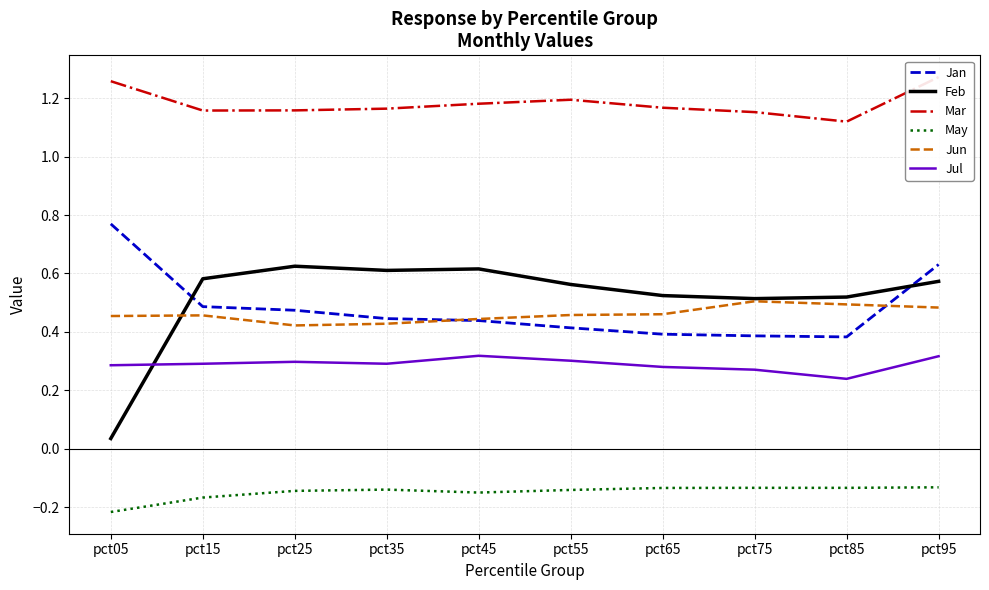

Which series has the largest range (max minus min)?

Feb